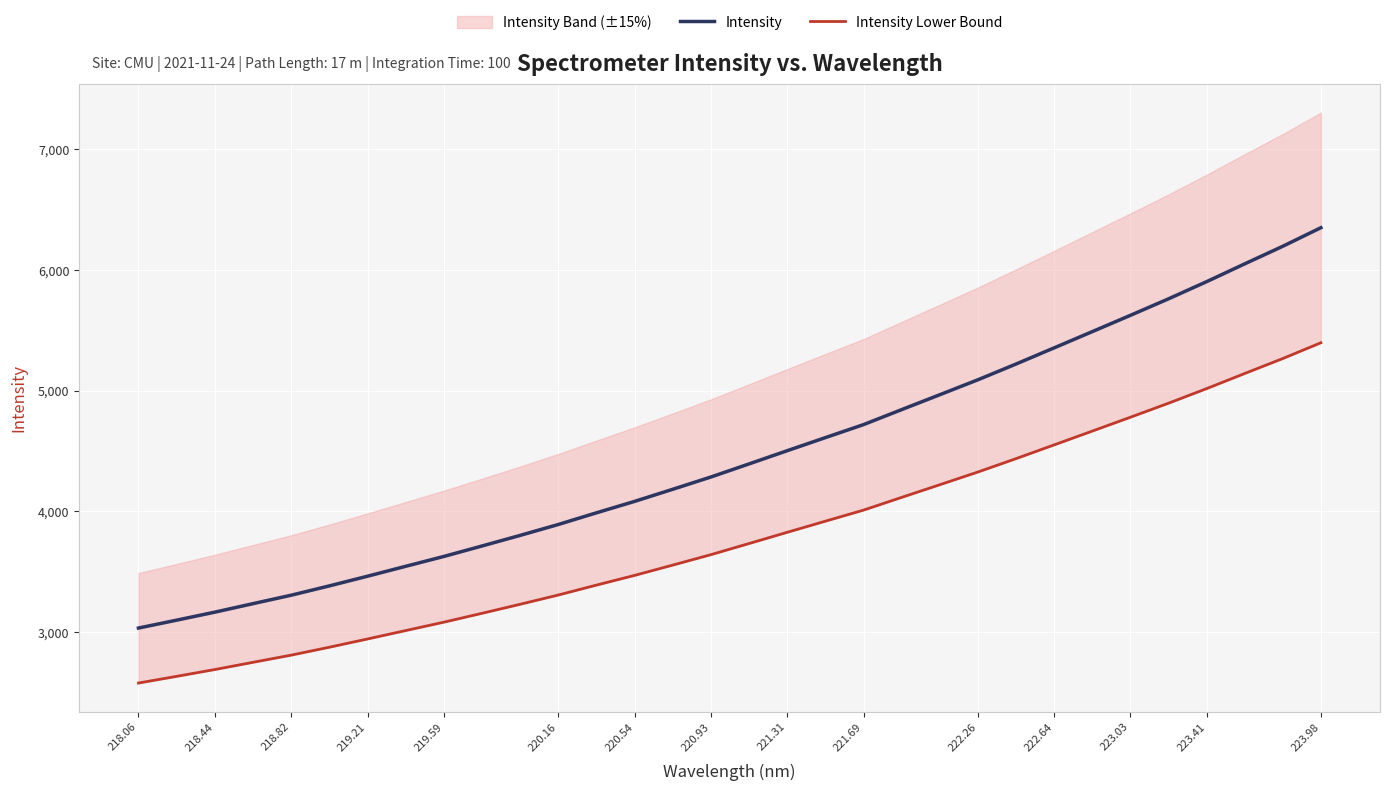

Which category has the highest value in the Intensity series?

223.98